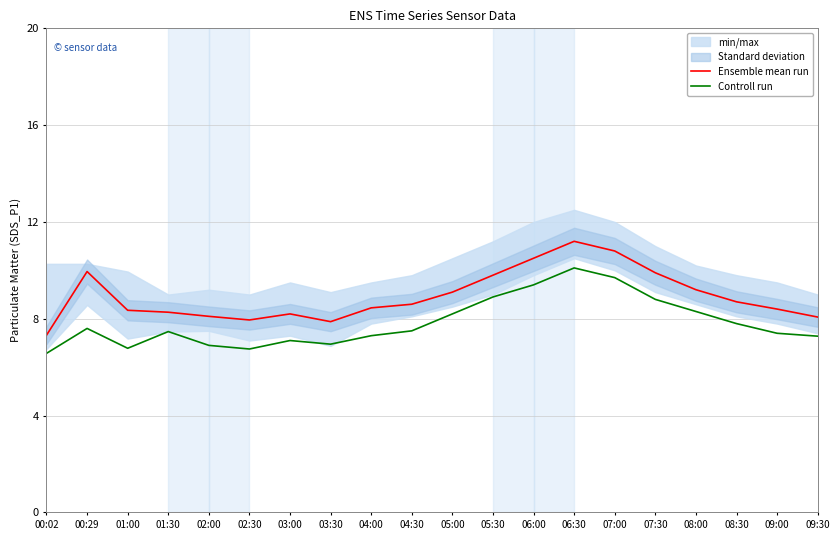

At which label does Ensemble mean run reach its peak?

06:30